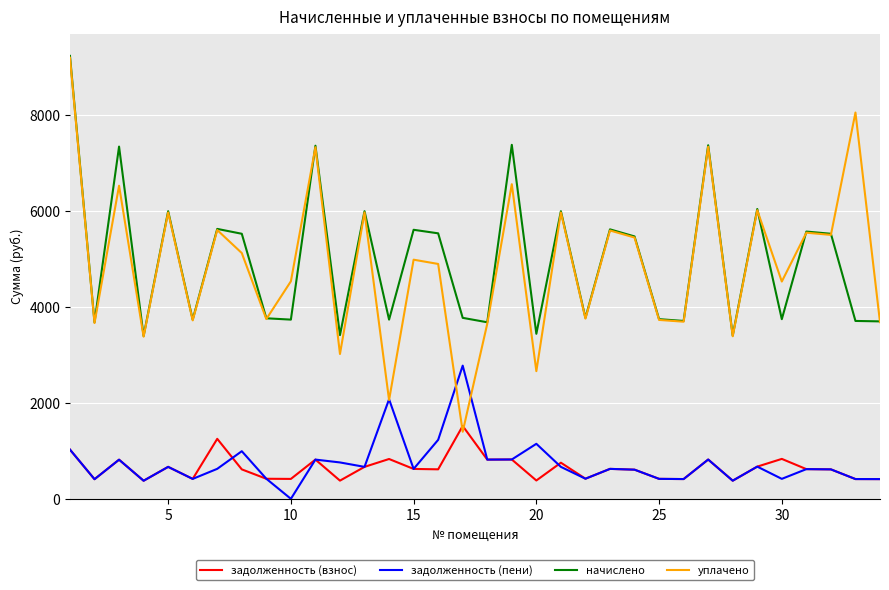

What is the maximum value shown in the chart?

9243.3